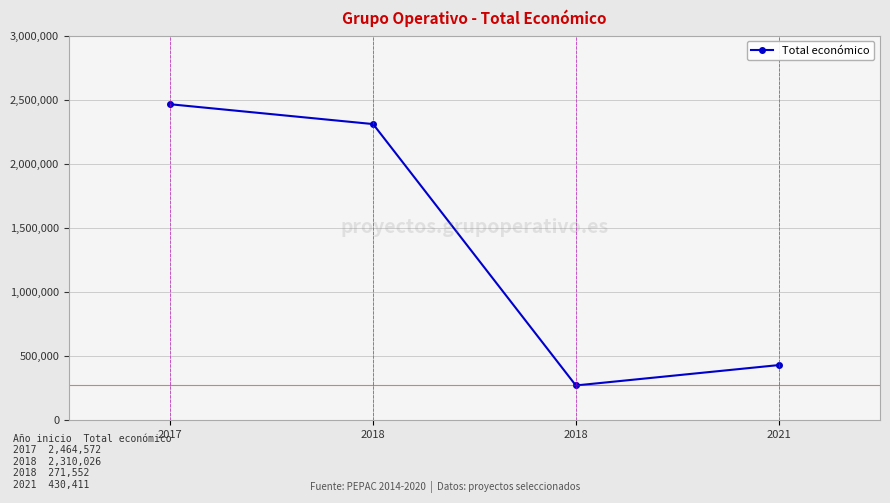

True or false: the data shows 172118 at 2021.

False